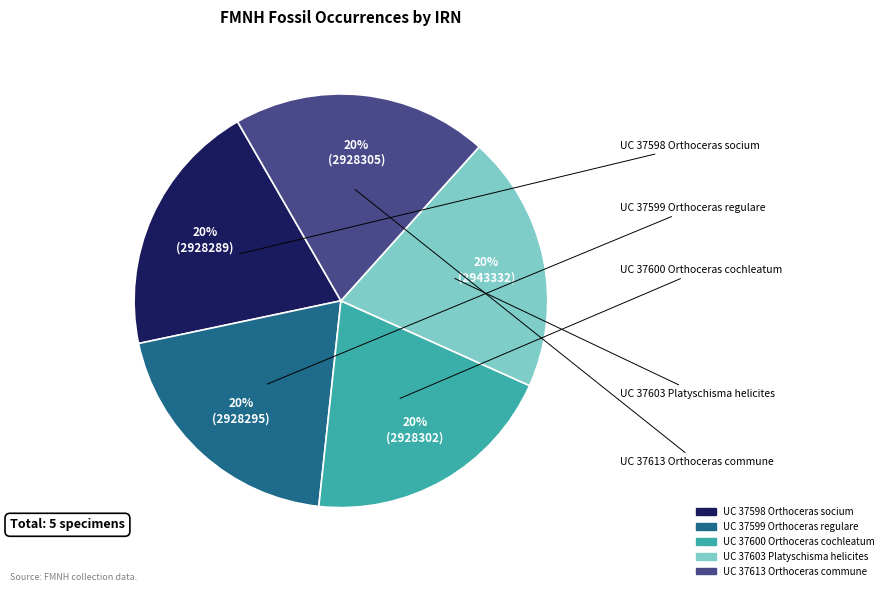

Is UC 37603 Platyschisma helicites the majority of the pie?

No